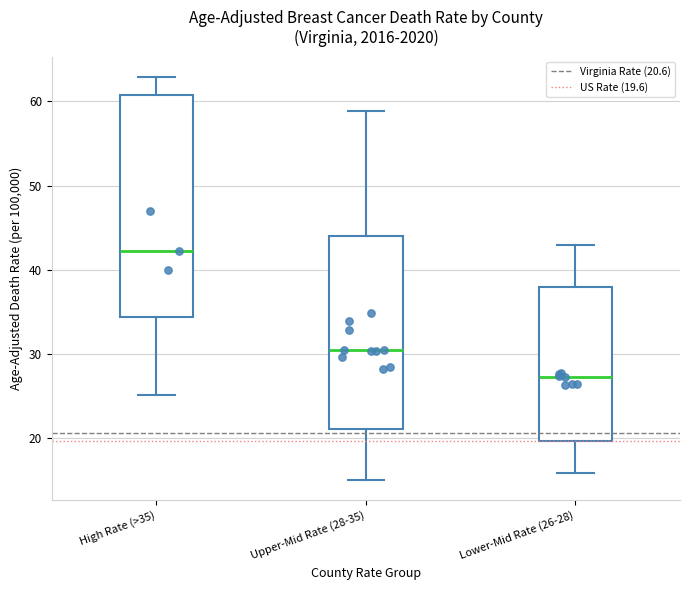

Which box has the highest median line?

High Rate (>35)